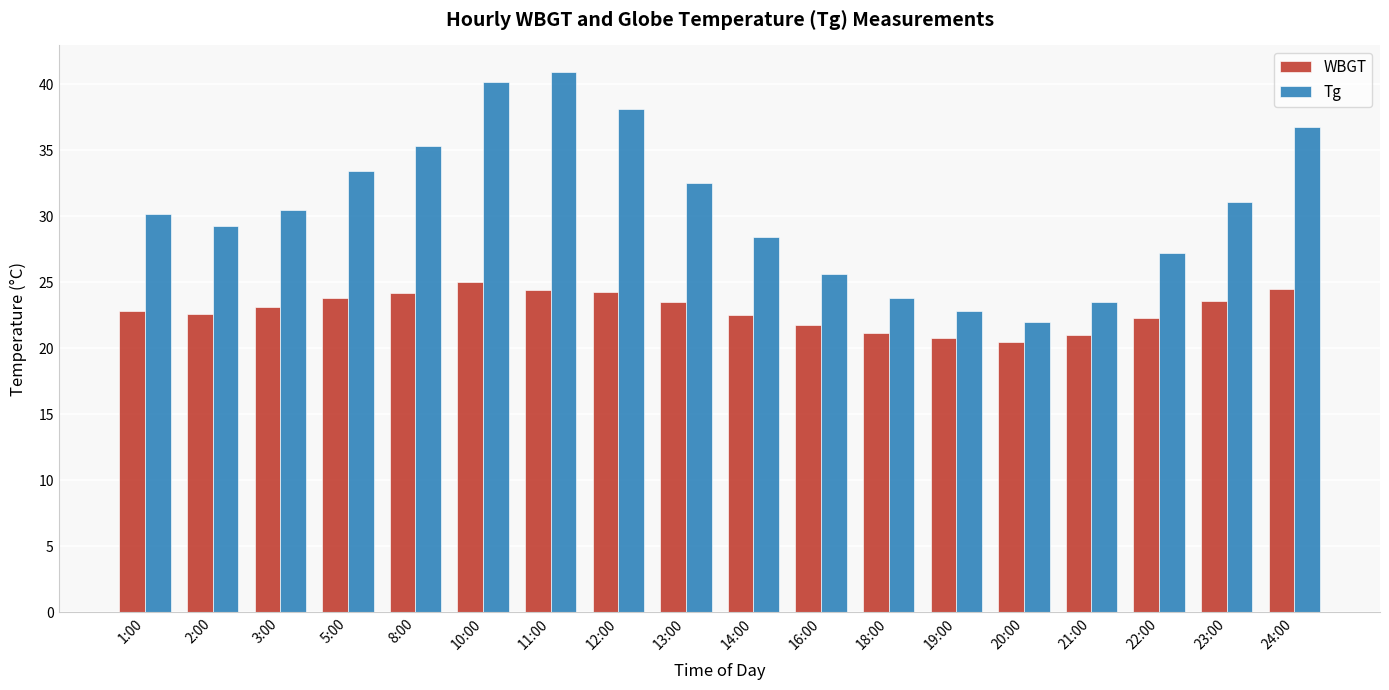

What is the value of the WBGT bar at the 11th from the left?

21.8